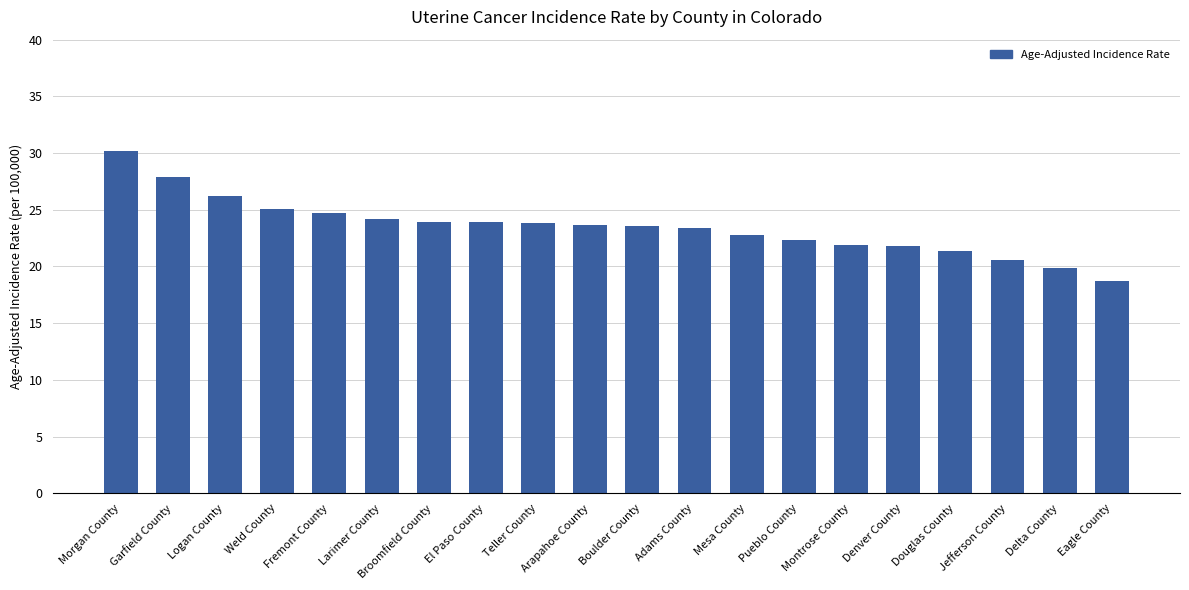

Are the bars horizontal?

No